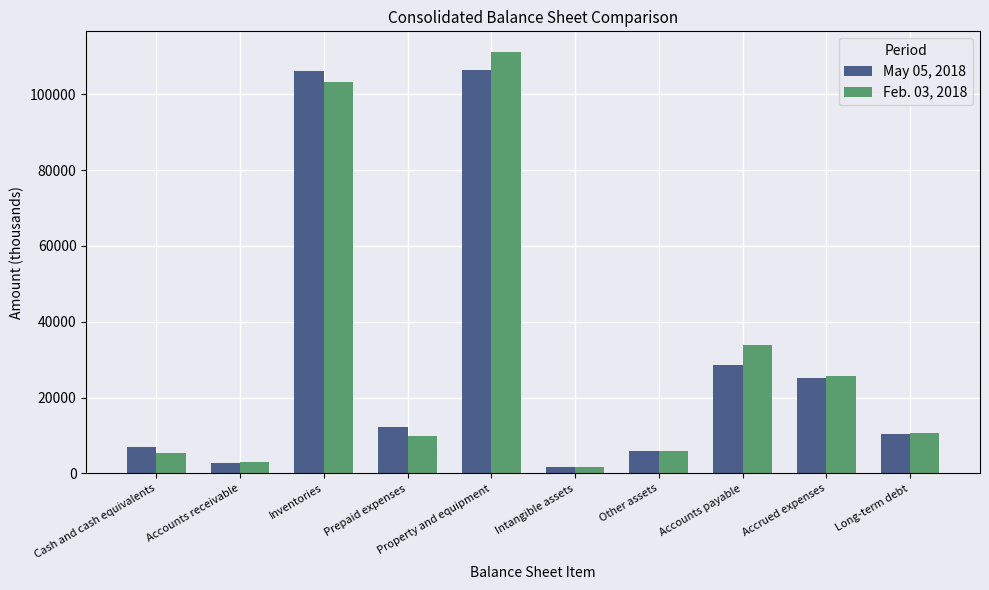

Are the bars grouped side by side (vs. stacked)?

Yes